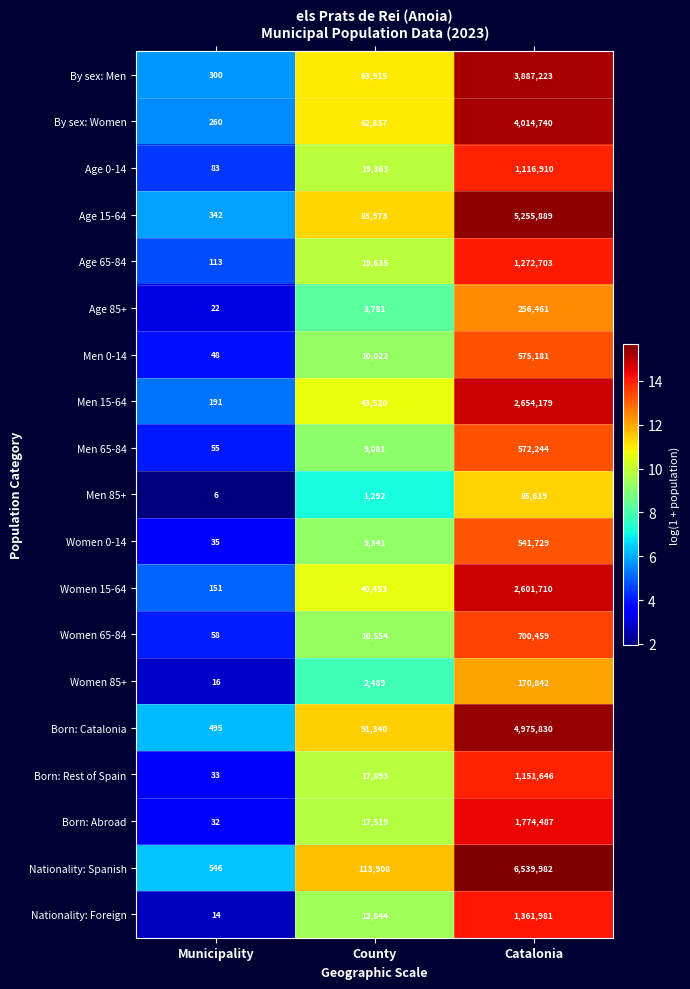

At how many categories does at least one series exceed 9?

3